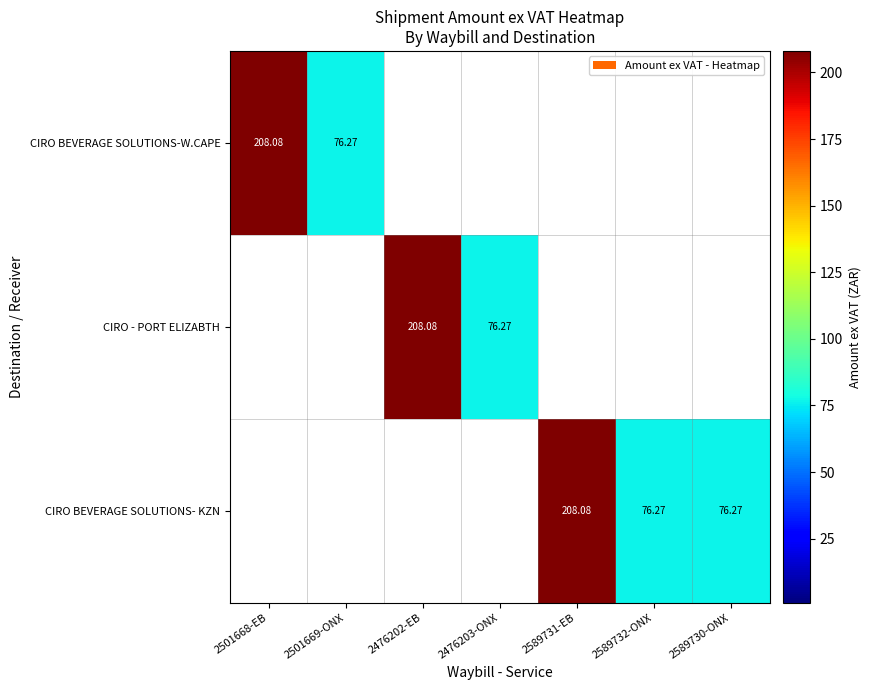

How many data points does each series have?

7